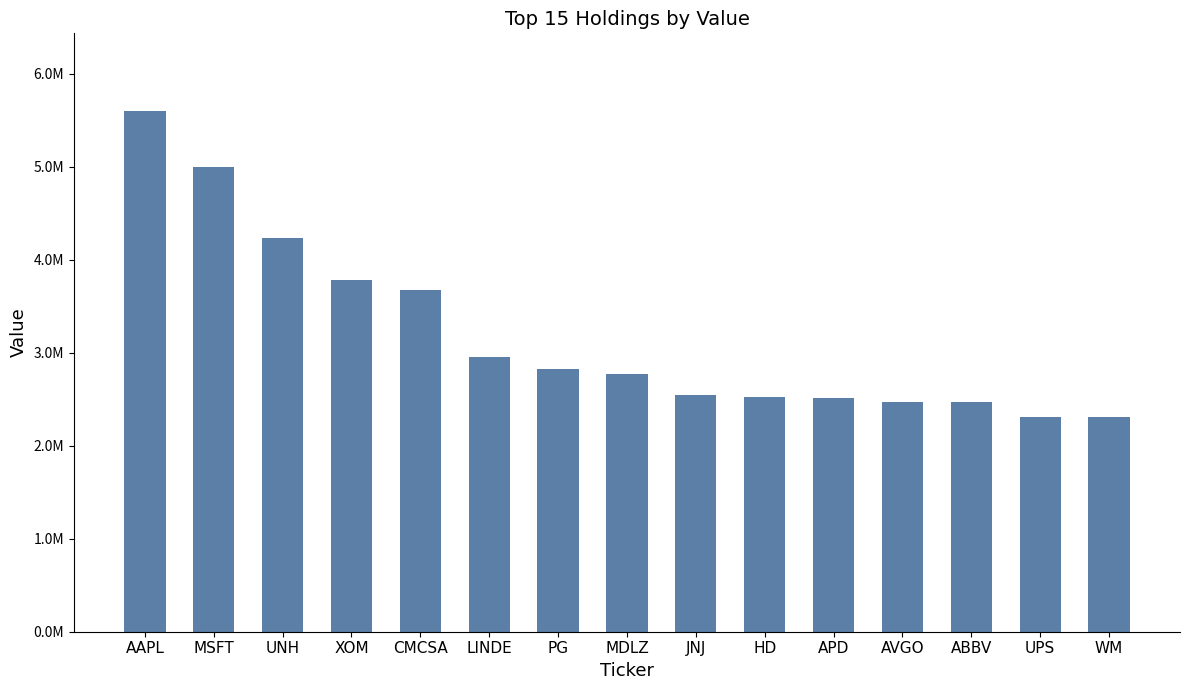

Is it true that the value at AAPL is 5596546?

True